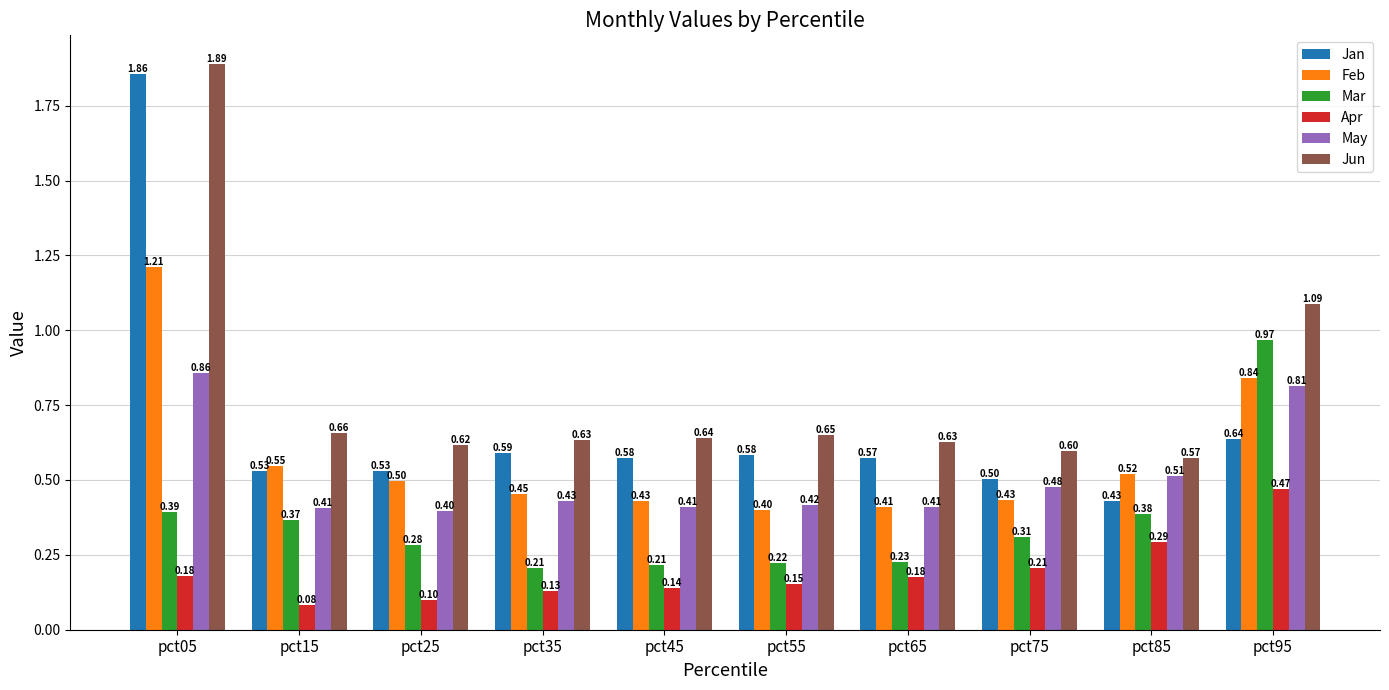

Which category has the lowest value in the Apr series?

pct15